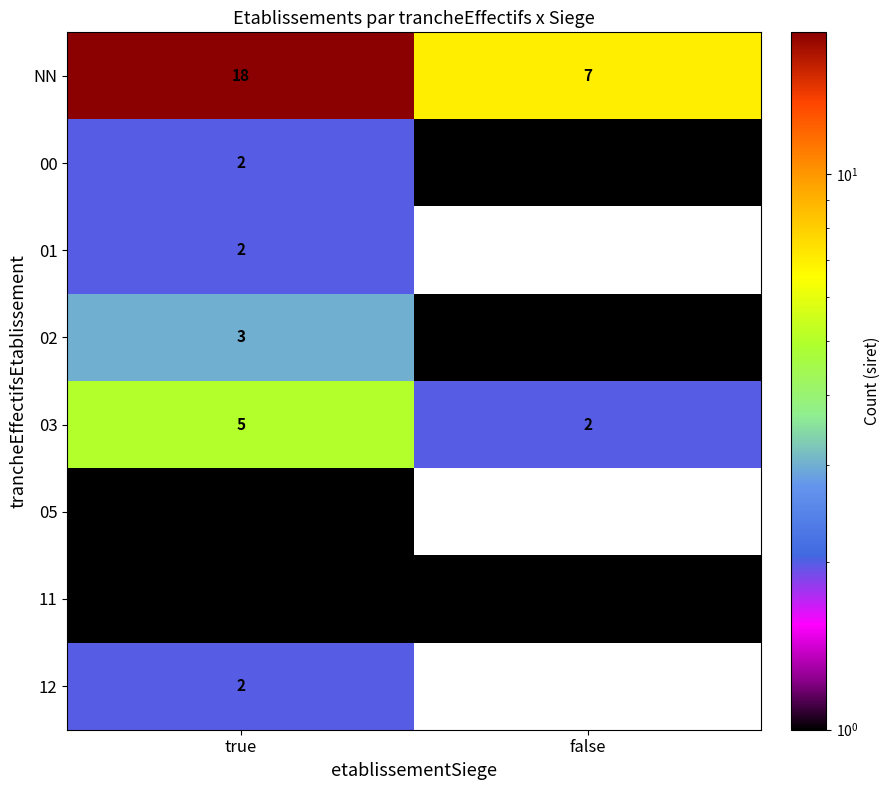

Rank the categories by 03 value from highest to lowest.

true, false